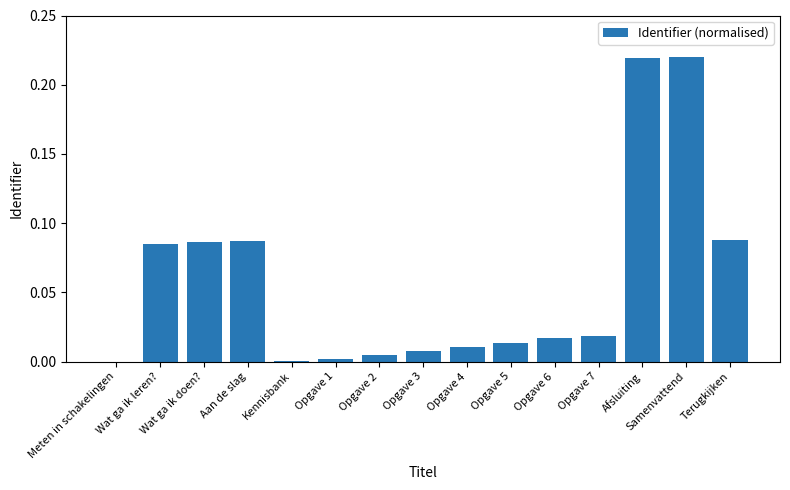

What is the sum of all values?

0.9